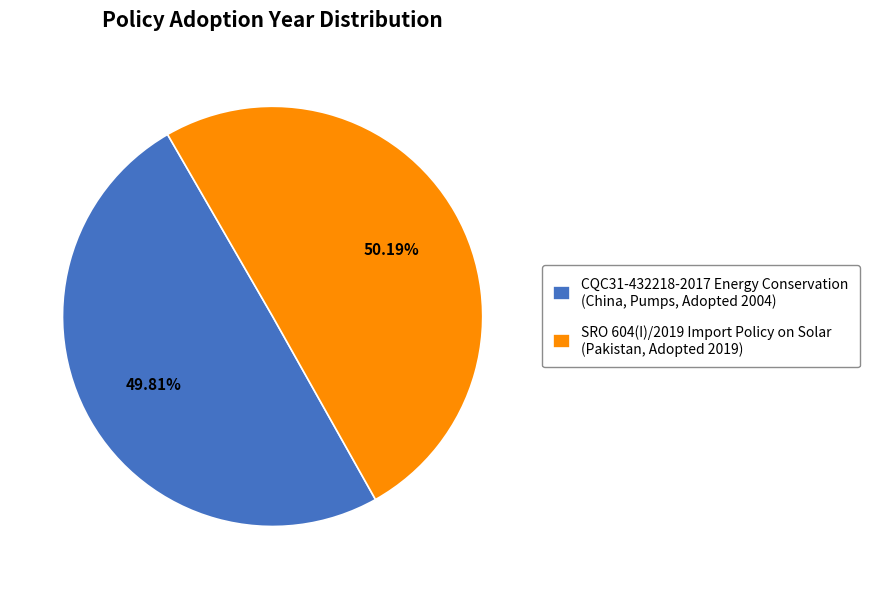

What is the ratio of the value at CQC31-432218-2017 Energy Conservation (China, Pumps, Adopted 2004) to the value at SRO 604(I)/2019 Import Policy on Solar (Pakistan, Adopted 2019)?

1.0